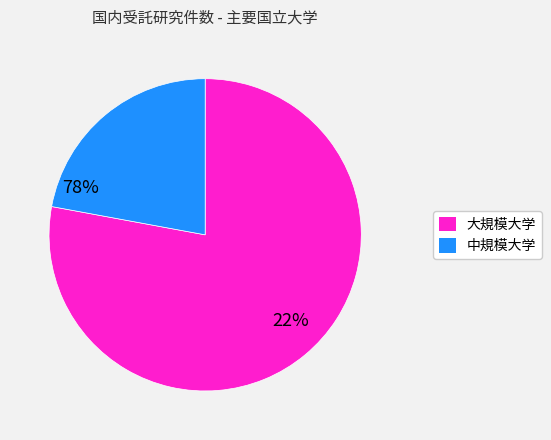

How many slices are in this pie chart?

2